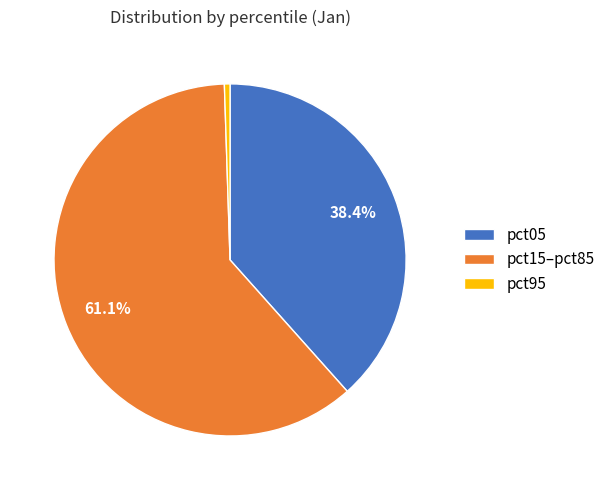

To the nearest percent, what is the difference between the largest and smallest slice percentages?

61%